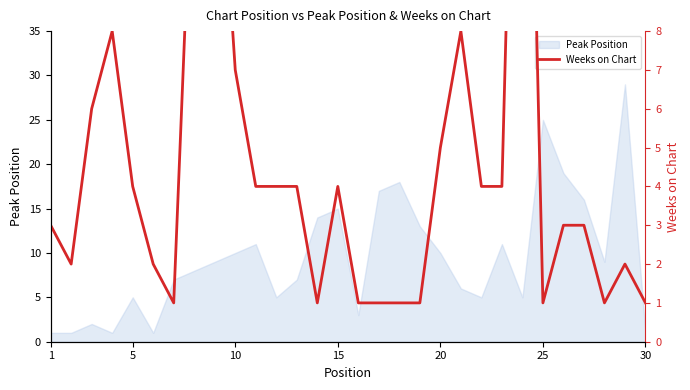

What is the highest value of the Peak Position series?

29